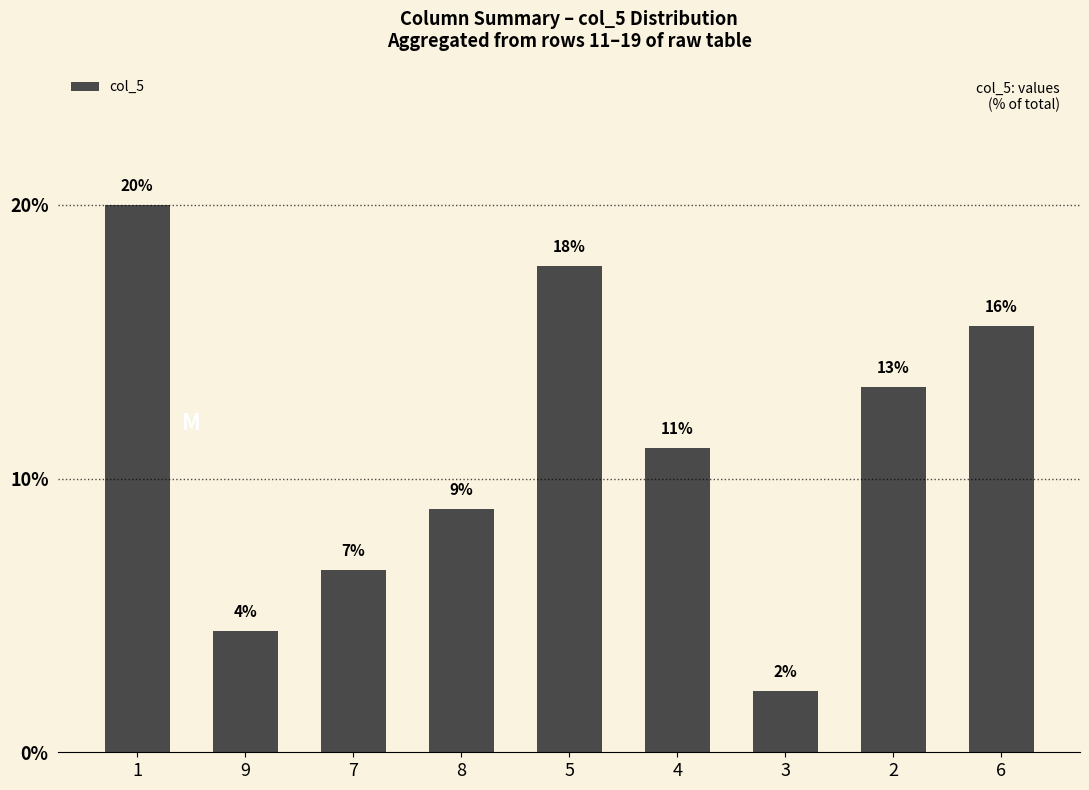

What is the difference between the values at 9 and 7?

2.2